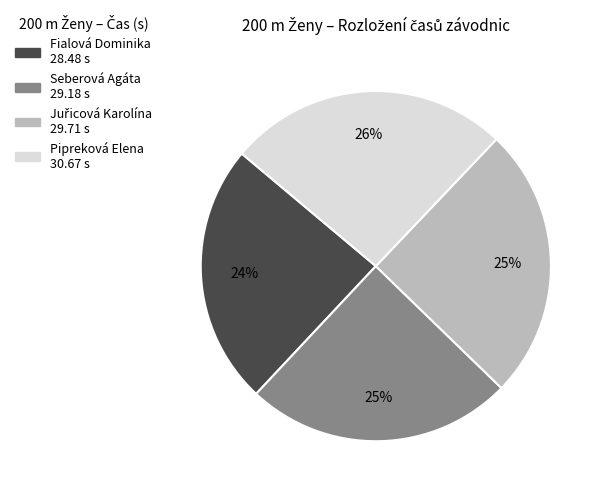

To the nearest percent, what percentage of the pie is Pipreková Elena?

26%